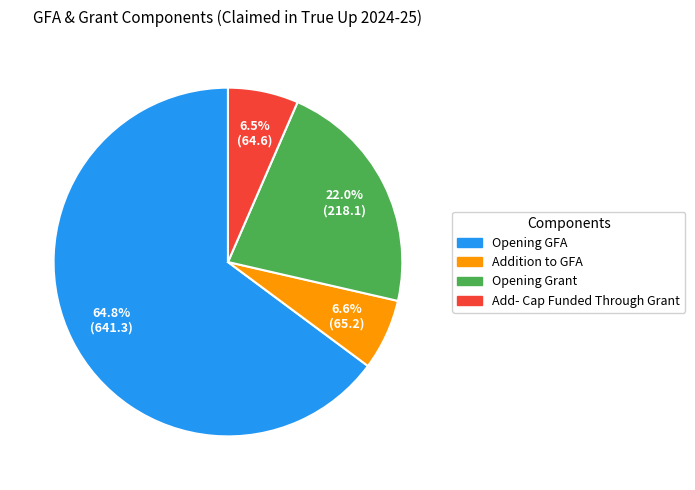

Between Add- Cap Funded Through Grant and Opening Grant, which is larger?

Opening Grant